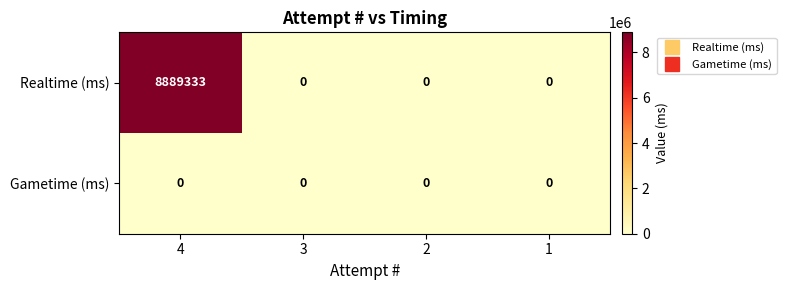

Count the number of categories in the chart.

4